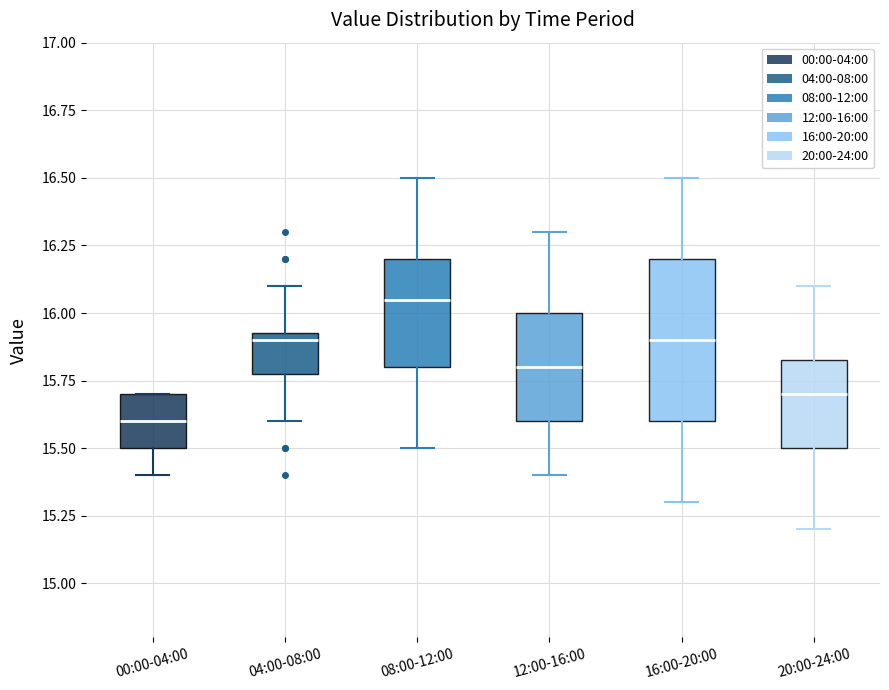

Reading left to right, read every box against the y-axis: the position of its median line, the range the box covers, and the ends of its whiskers. The values are not printed on the chart, so give them approximately, as read against the axis.

00:00-04:00: median 15.60, box 15.50 to 15.70, whiskers 15.40 to 15.70
04:00-08:00: median 15.90, box 15.80 to 15.95, whiskers 15.60 to 16.10
08:00-12:00: median 16.05, box 15.80 to 16.20, whiskers 15.50 to 16.50
12:00-16:00: median 15.80, box 15.60 to 16.00, whiskers 15.40 to 16.30
16:00-20:00: median 15.90, box 15.60 to 16.20, whiskers 15.30 to 16.50
20:00-24:00: median 15.70, box 15.50 to 15.85, whiskers 15.20 to 16.10